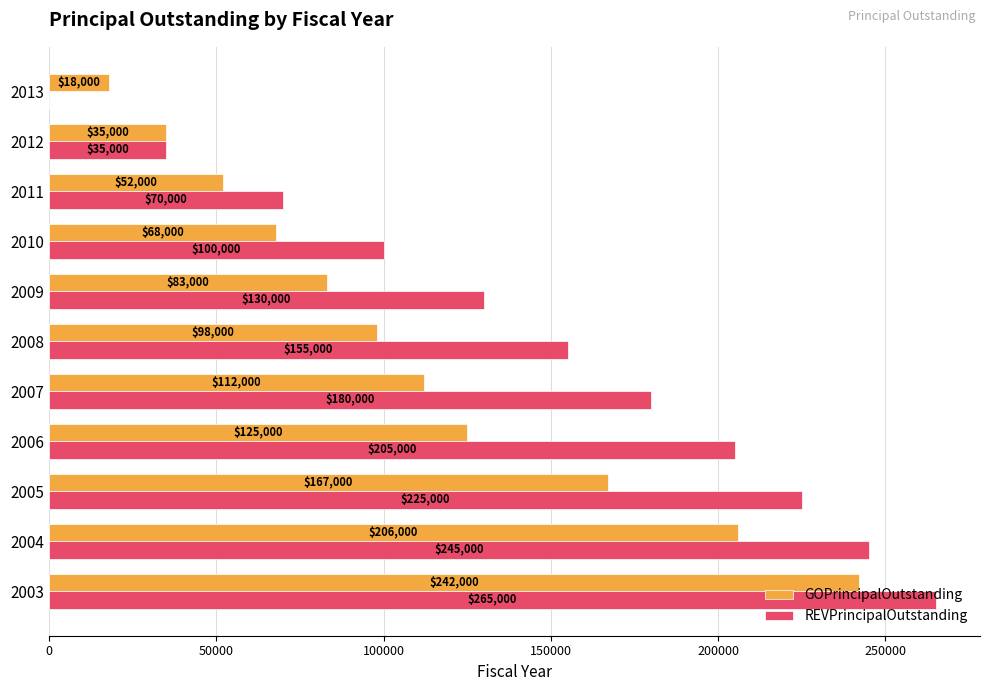

Which series has the largest total across all categories?

REVPrincipalOutstanding